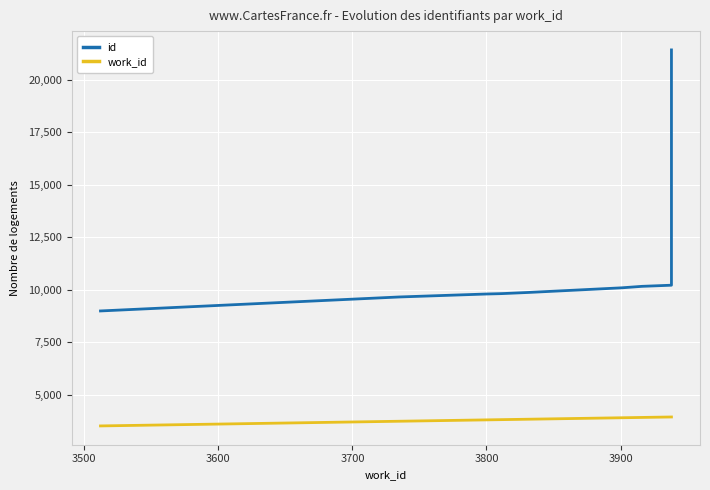

Rank the series by their maximum value, from highest to lowest.

id, work_id